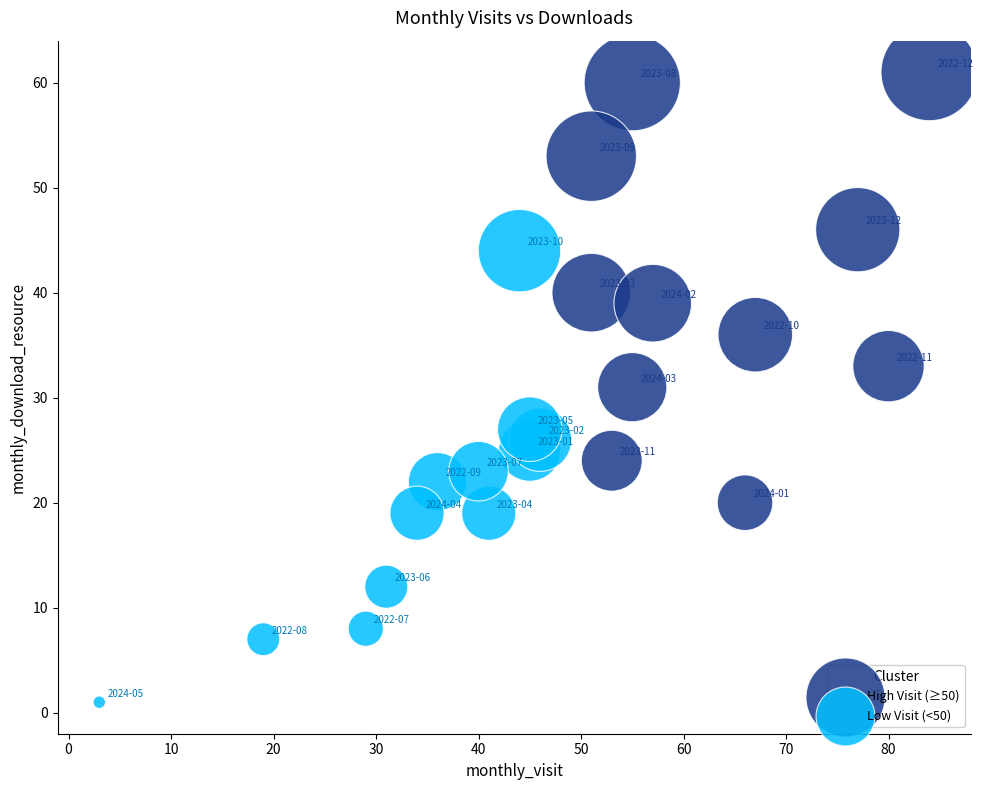

Which series contains the lowest Y value?

Low Visit (<50)